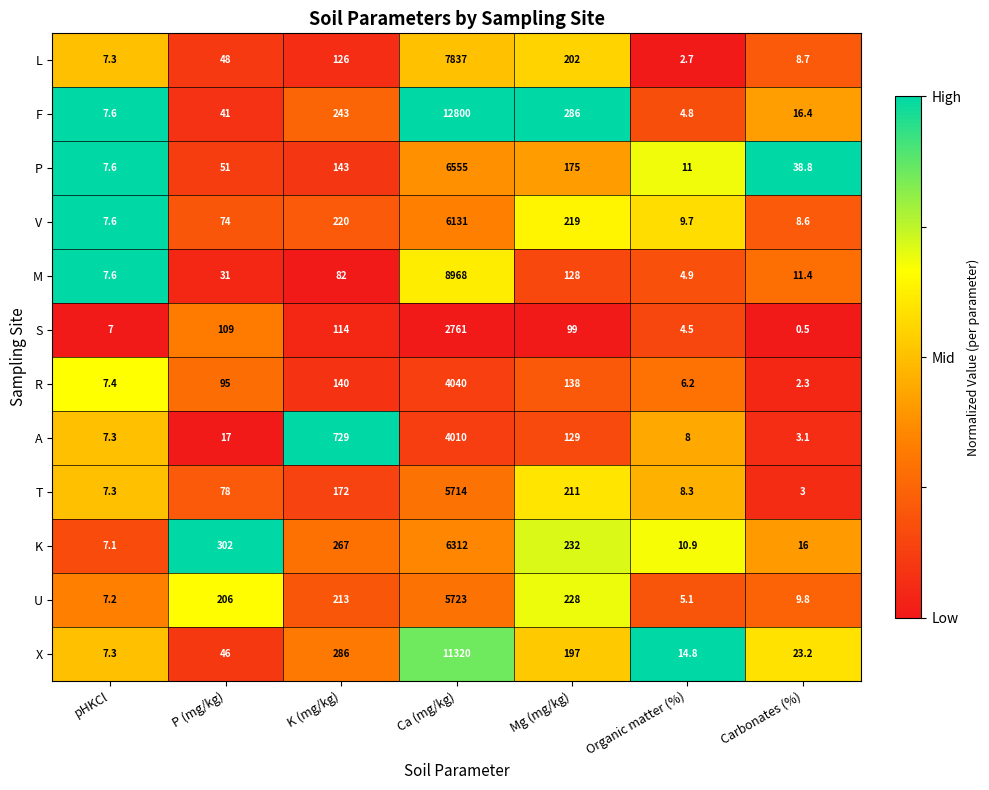

What is the sum of the U values at Ca (mg/kg) and K (mg/kg)?

5936.0